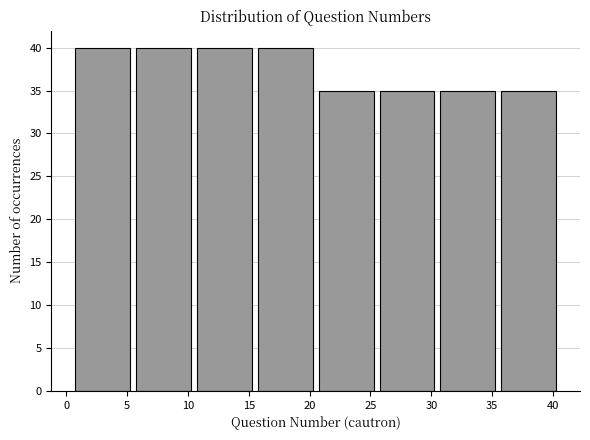

Reading left to right, list every bar in this chart as the range it spans on the x-axis followed by its height. The values are not printed on the chart, so give them approximately, as read against the axis.

0.5 to 5.5: 40
5.5 to 10.5: 40
10.5 to 15.5: 40
15.5 to 20.5: 40
20.5 to 25.5: 35
25.5 to 30.5: 35
30.5 to 35.5: 35
35.5 to 40.5: 35